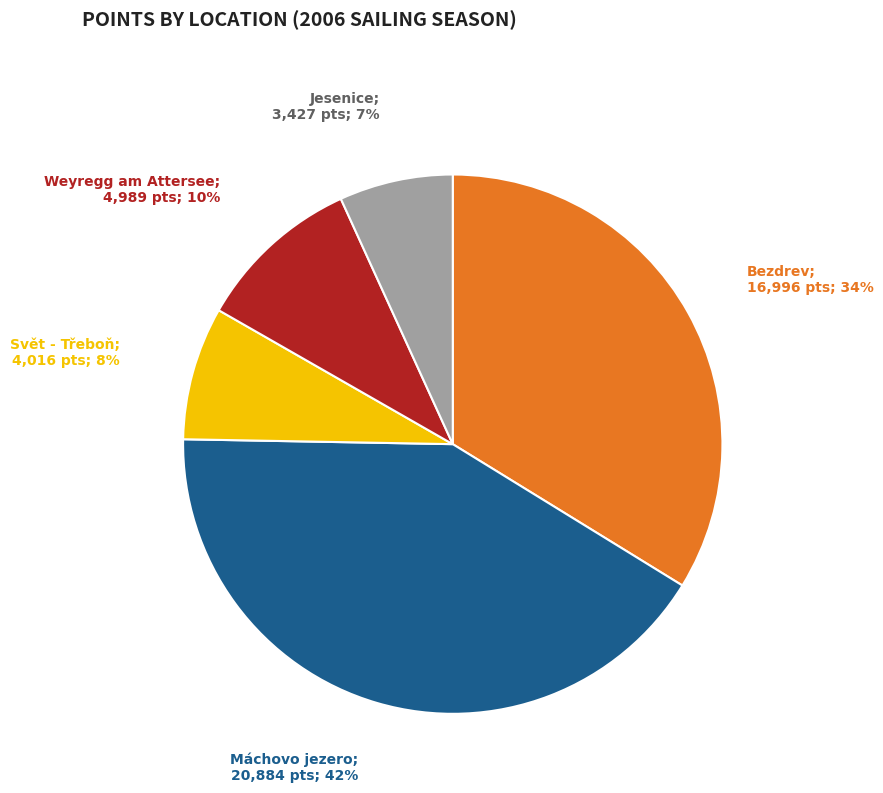

How many slices are in this pie chart?

5